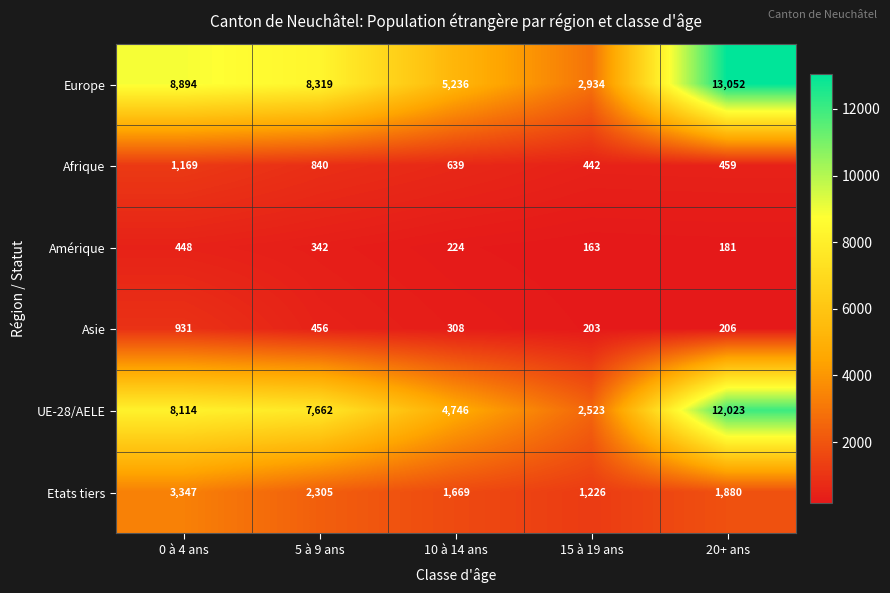

The Asie series shows 206 at 20+ ans. True or false?

True